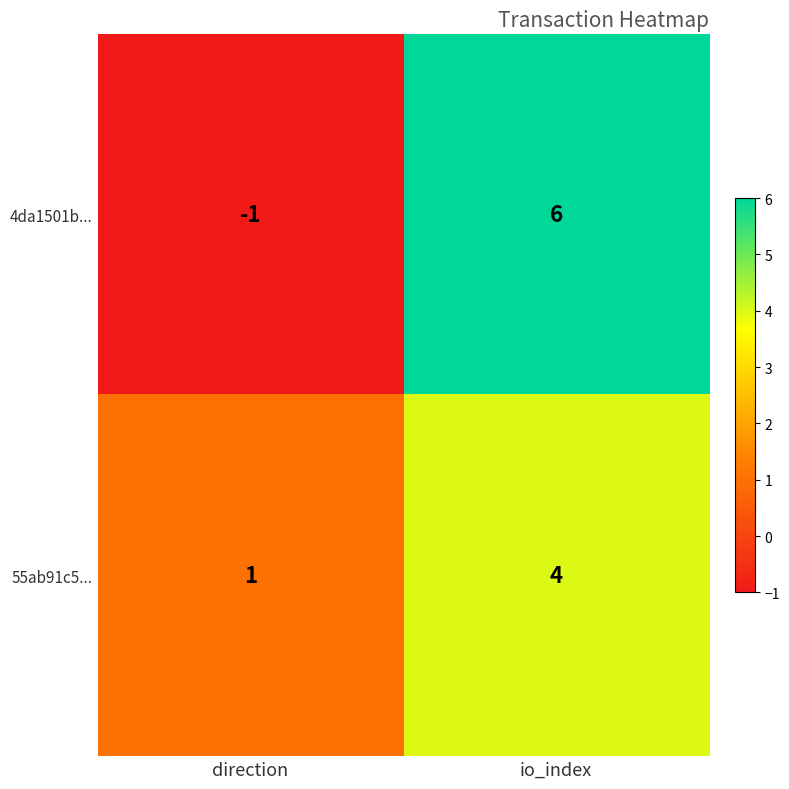

Rank the series at direction from lowest to highest value.

4da1501b..., 55ab91c5...